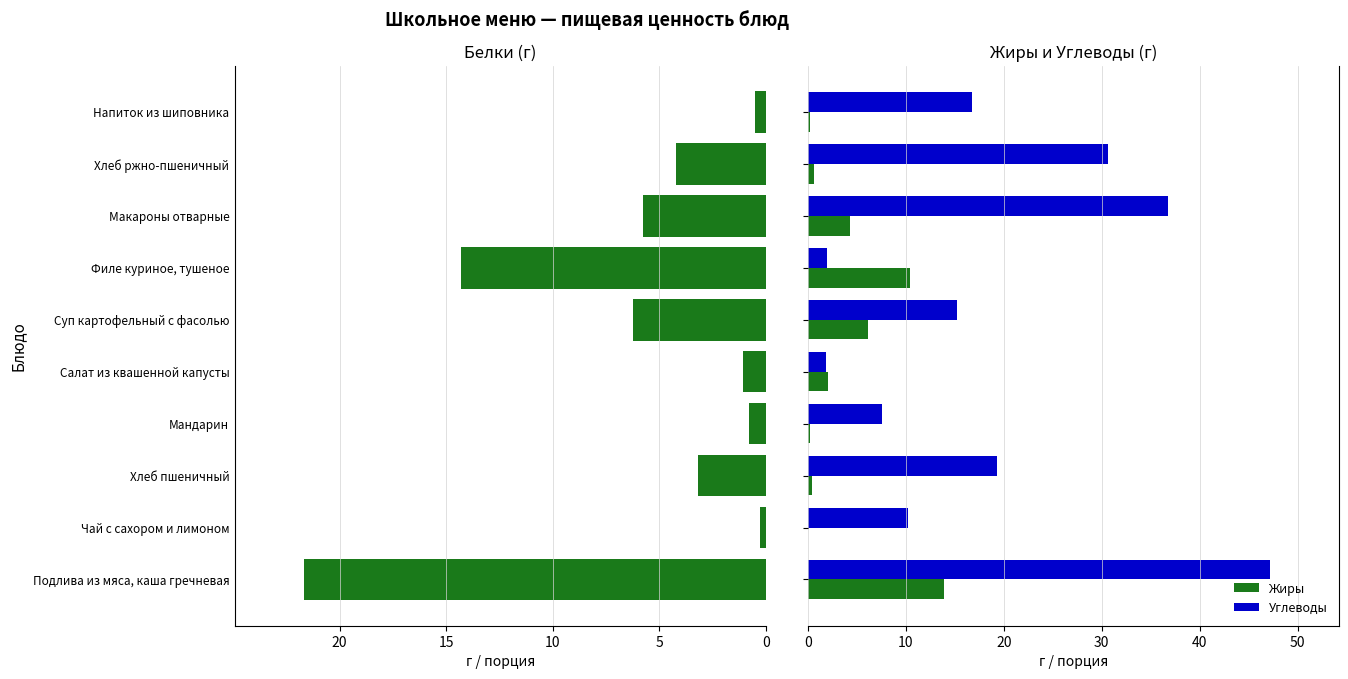

What is the sum of all Жиры values?

38.2